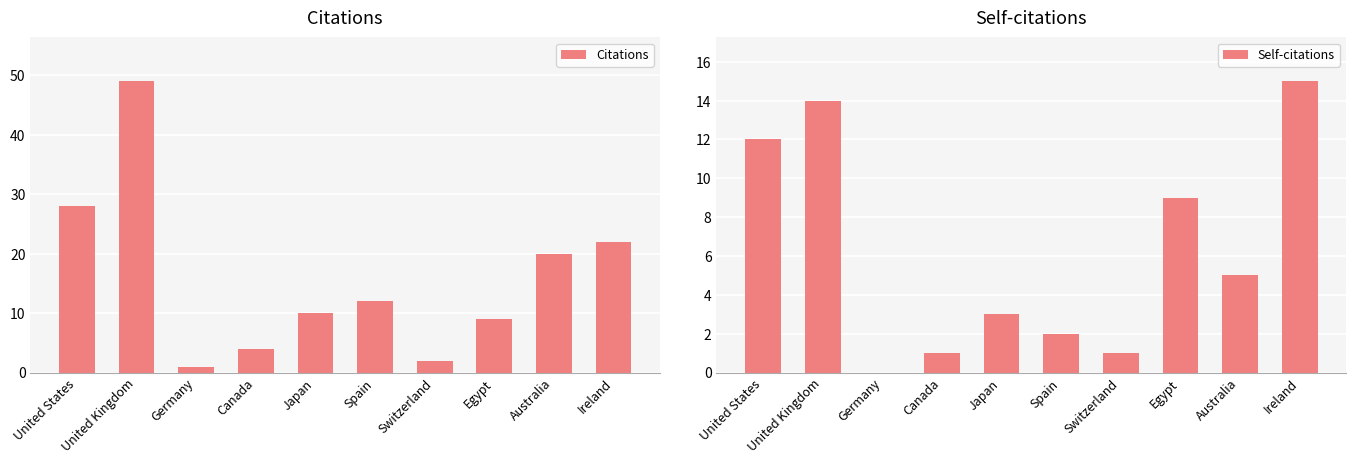

Does the chart contain any negative values?

No